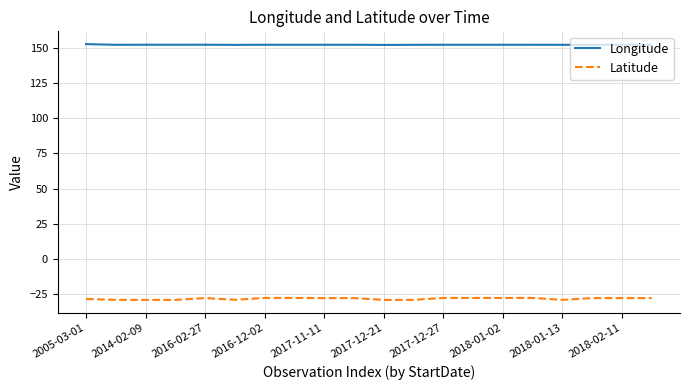

True or false: Longitude and Latitude intersect in this chart.

False